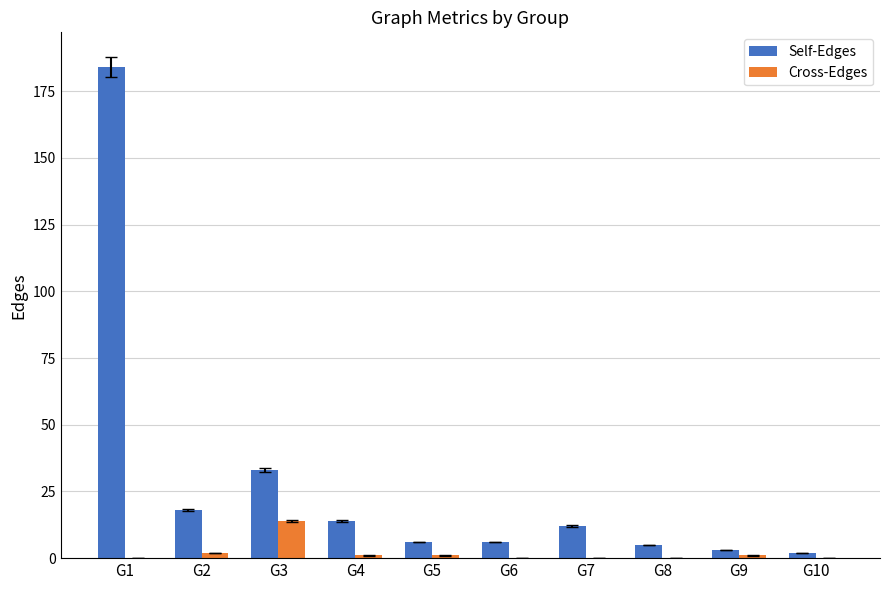

Which series has the largest total across all categories?

Self-Edges